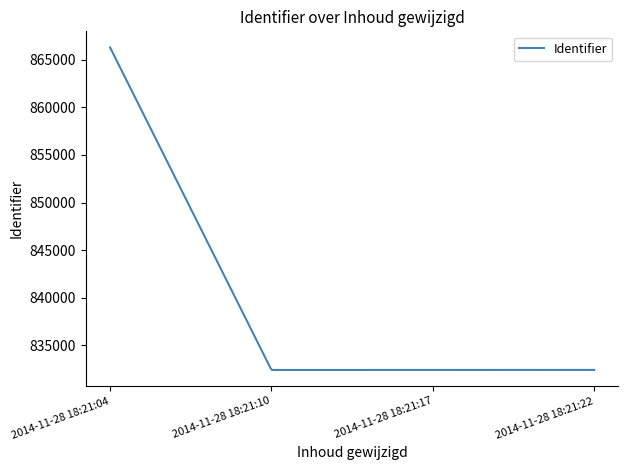

What is the smallest value displayed?

832398.0